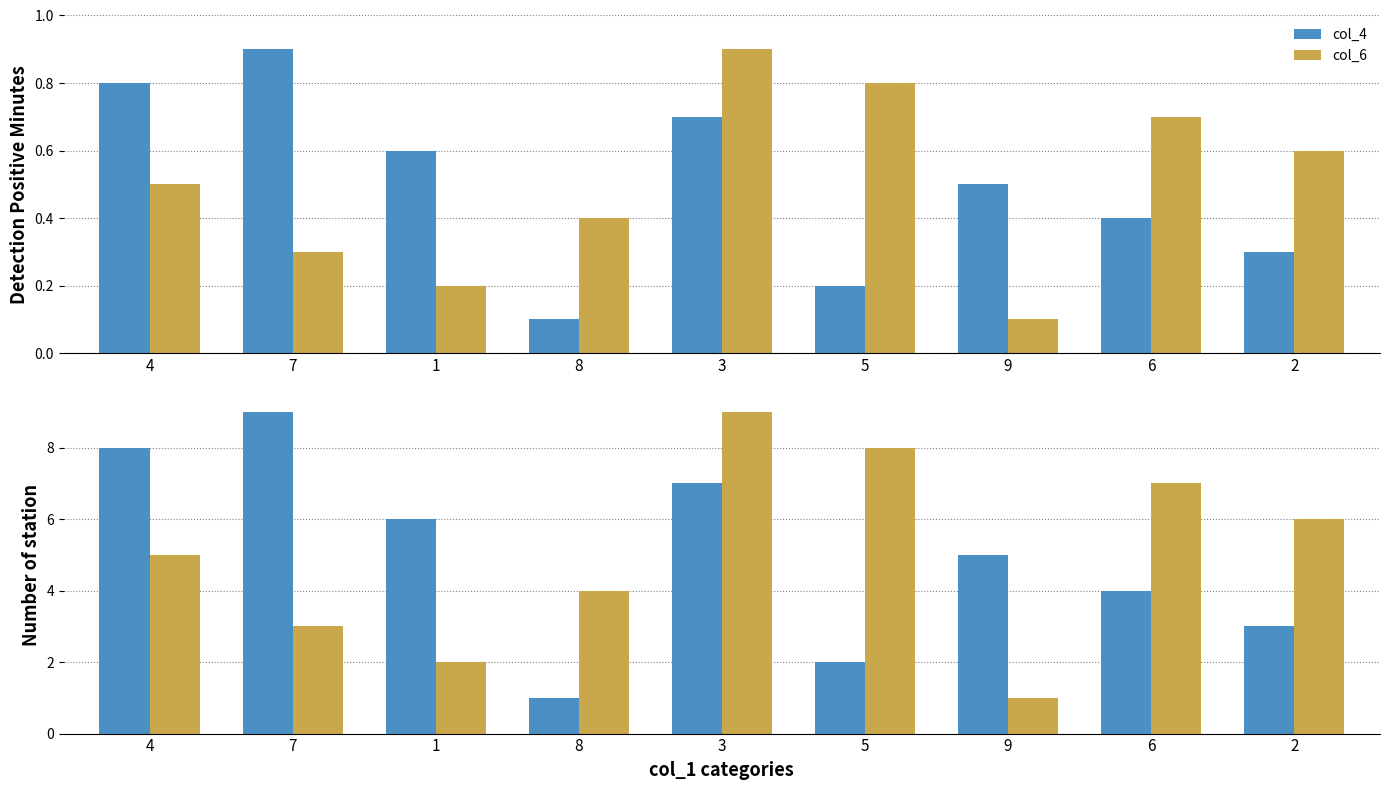

What is the total value across all series at 7?

12